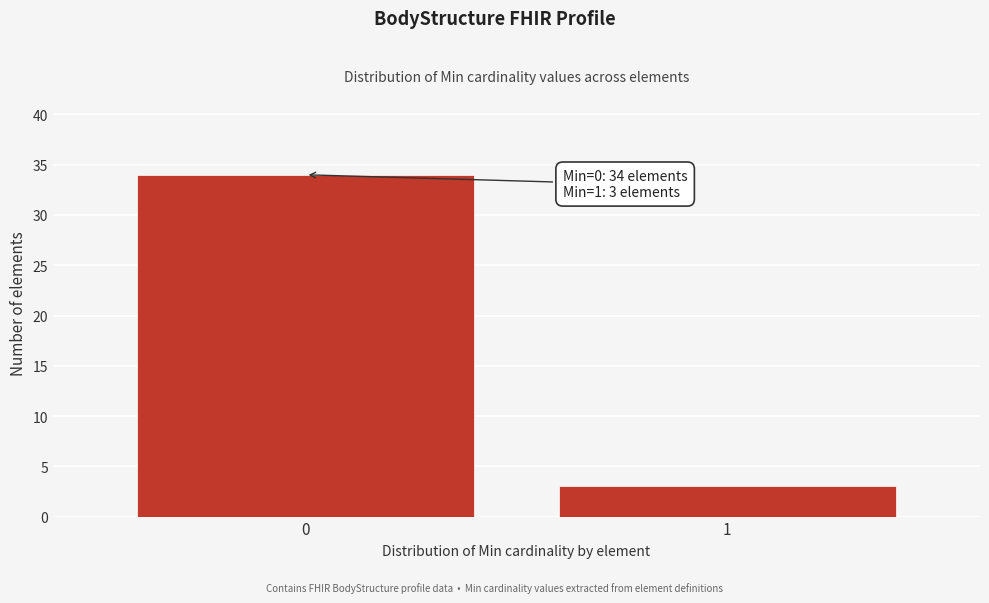

Reading left to right, what are all the values shown in this chart?

34	3